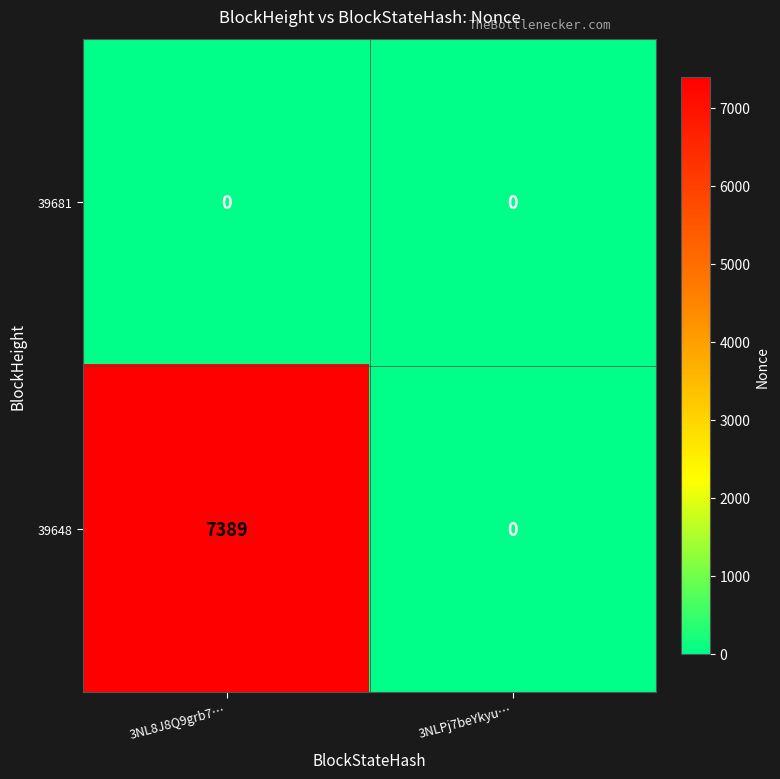

At 3NL8J8Q9grb7…, list the series in order from smallest to largest.

39681, 39648